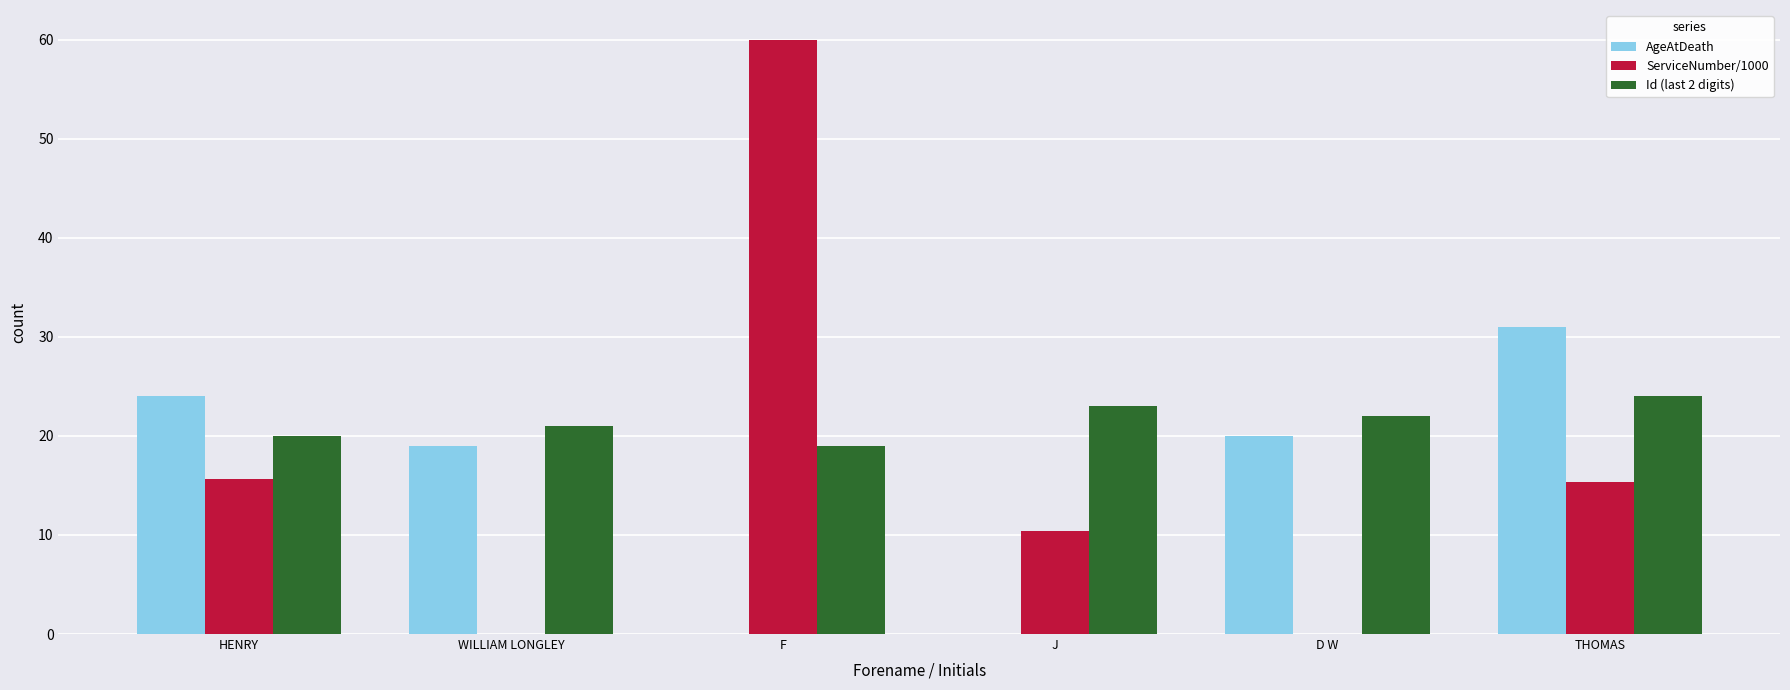

The Id (last 2 digits) series shows 12.0 at D W. True or false?

False